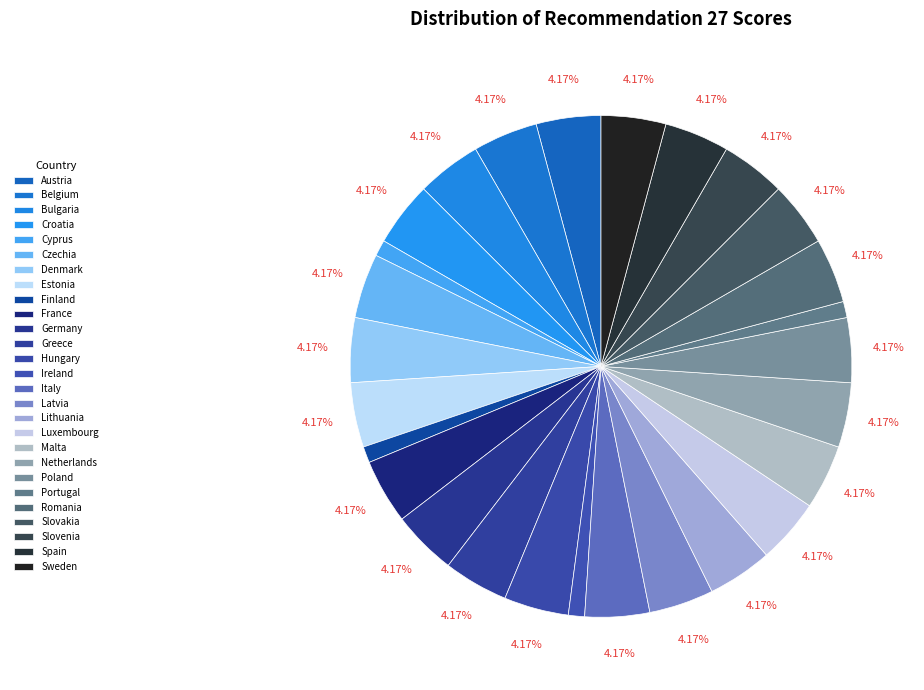

Approximately how many times larger is the value at Bulgaria compared to Finland?

4.0